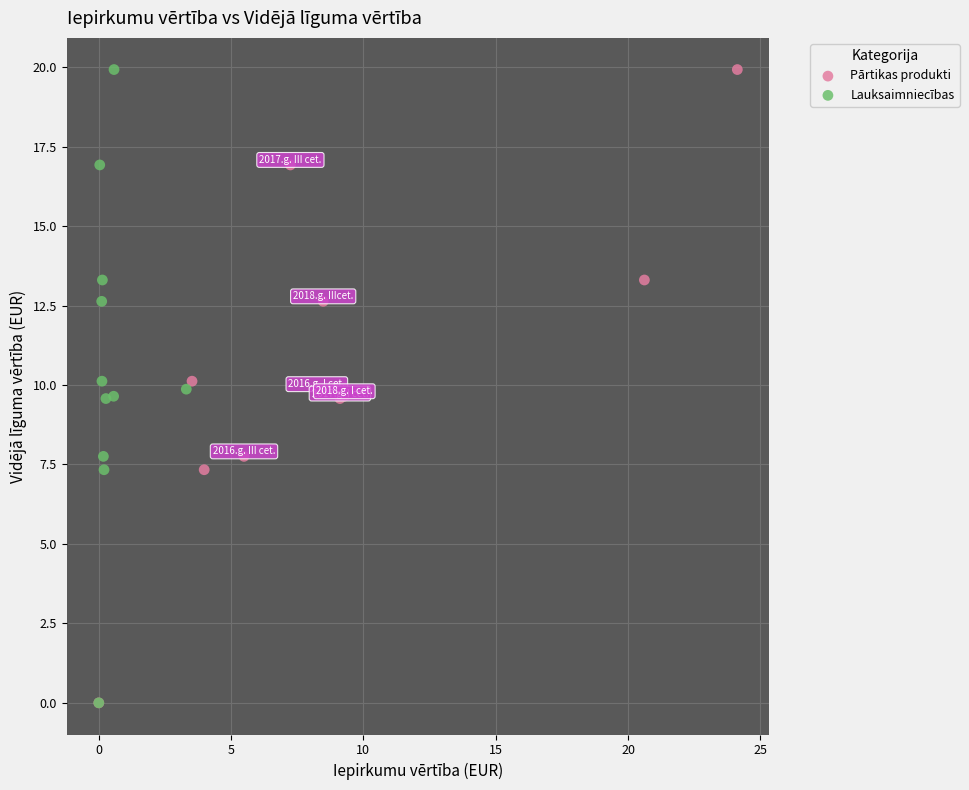

What are all the series names shown in the legend?

Pārtikas produkti, Lauksaimniecības